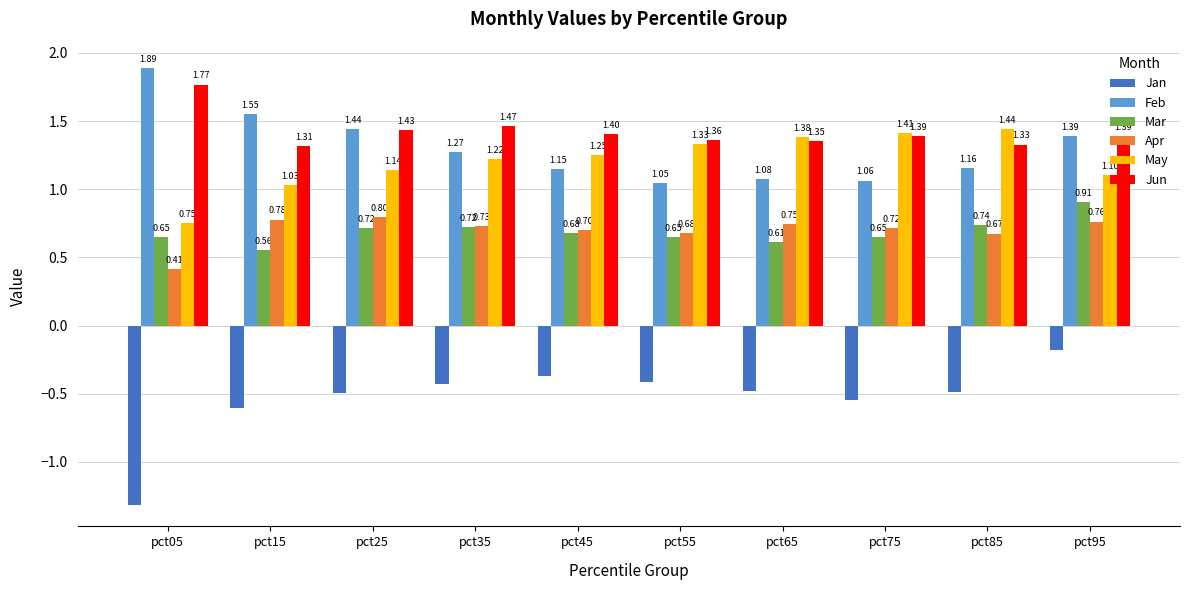

Does the chart contain stacked bars?

No